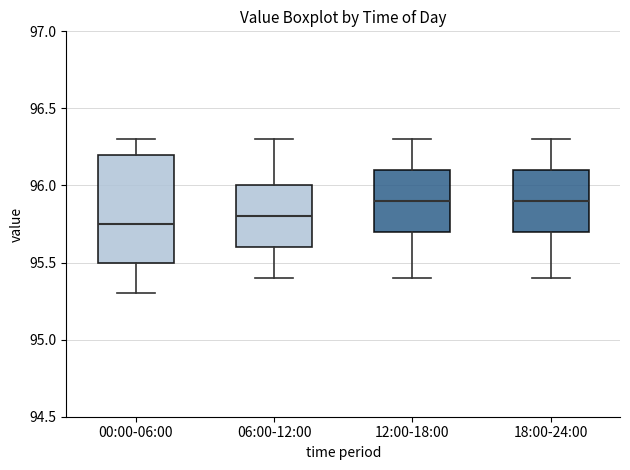

Which box is the tallest, from its lower edge to its upper edge?

00:00-06:00